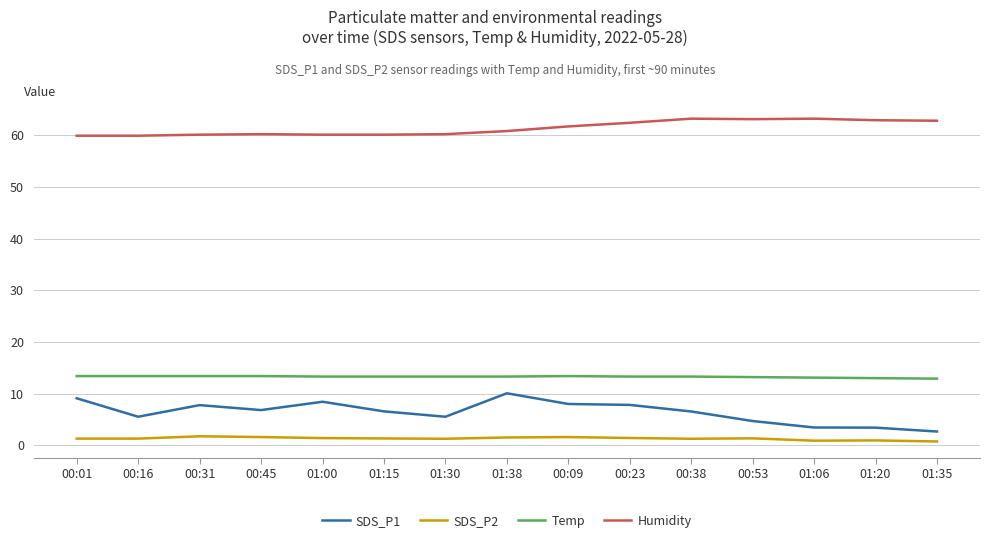

True or false: SDS_P2 and Temp cross at least once.

False